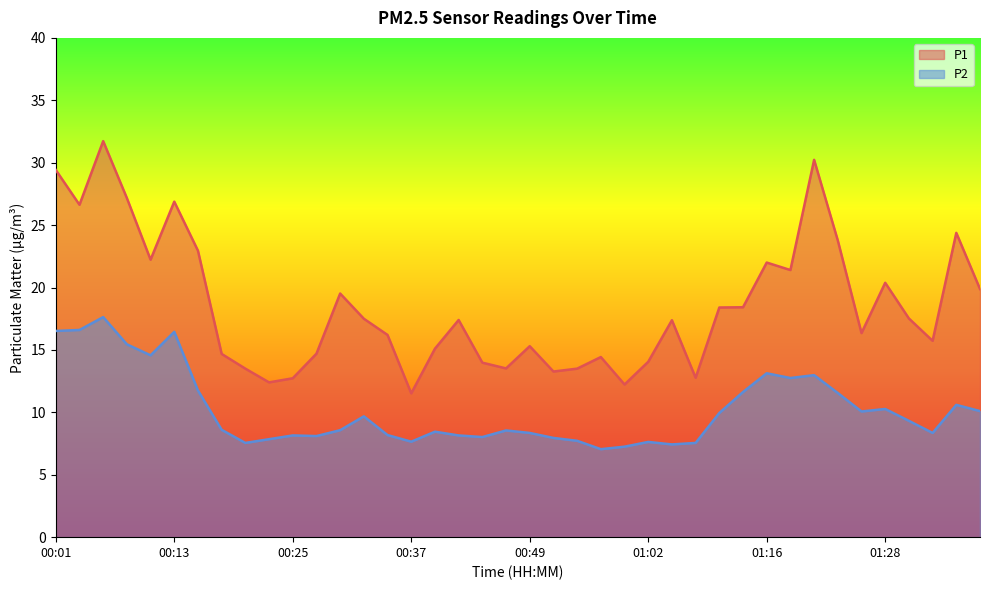

Where is P2 nearest to the value 12?

00:15